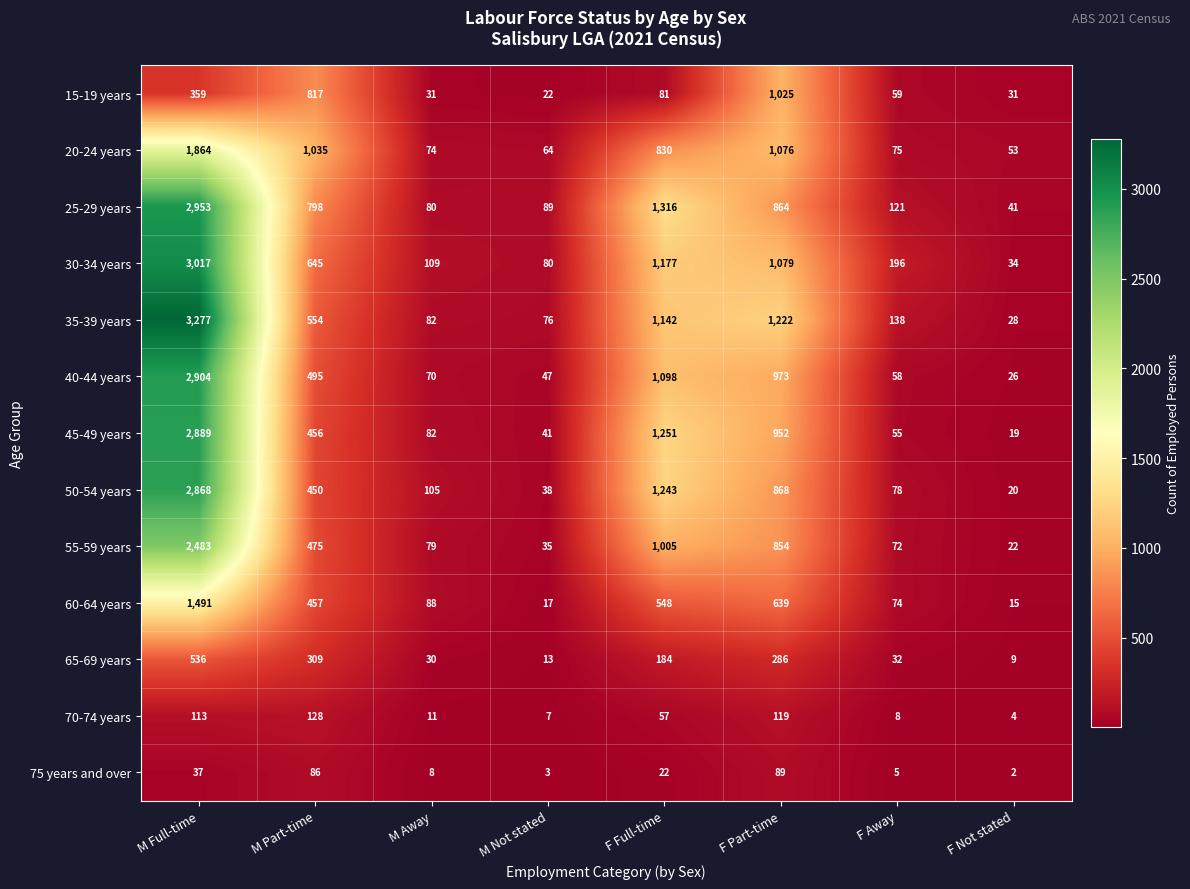

Which series has the largest range (max minus min)?

35-39 years